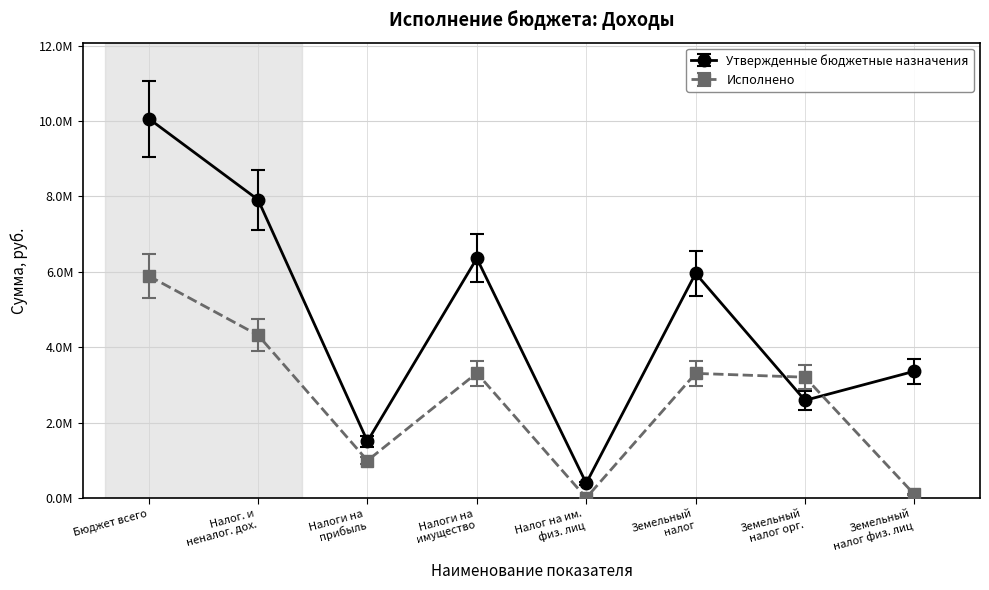

Which series has the widest spread of values?

Утвержденные бюджетные назначения